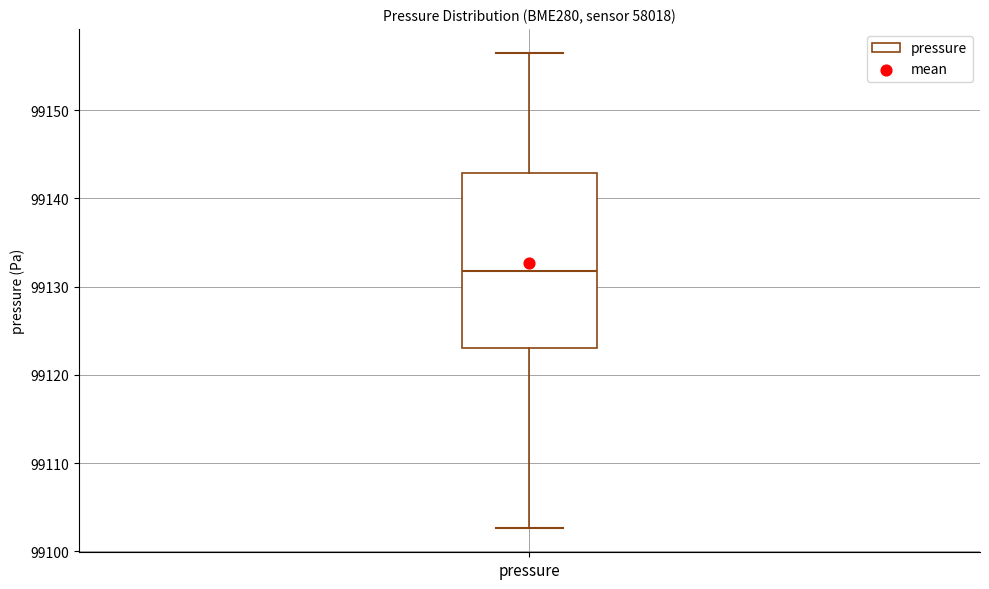

Read this box plot against the y-axis: the position of the median line, the range covered by the box, and the ends of both whiskers. The values are not printed on the chart, so give them approximately, as read against the axis.

median 99132, box 99123 to 99143, whiskers 99103 to 99157